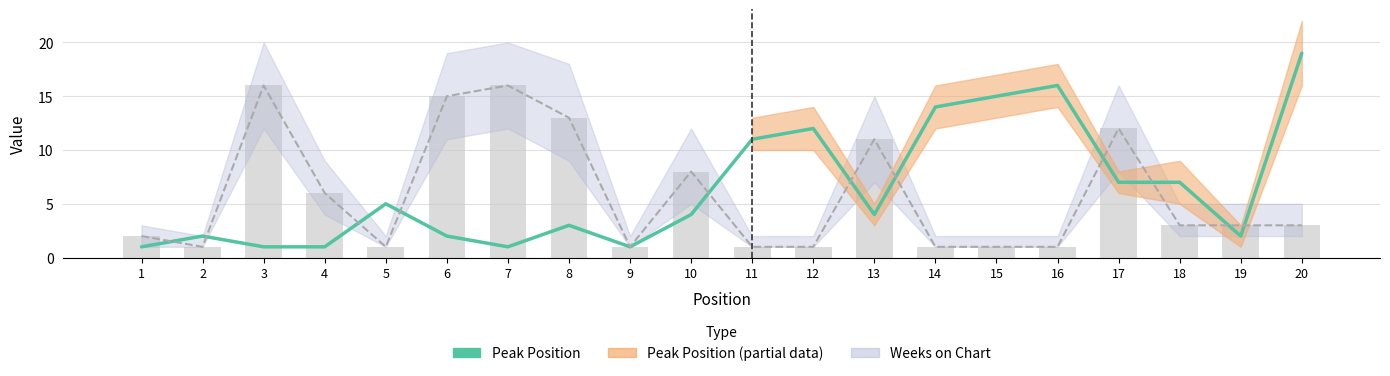

What is the difference between the Peak Position values at 14 and 7?

13